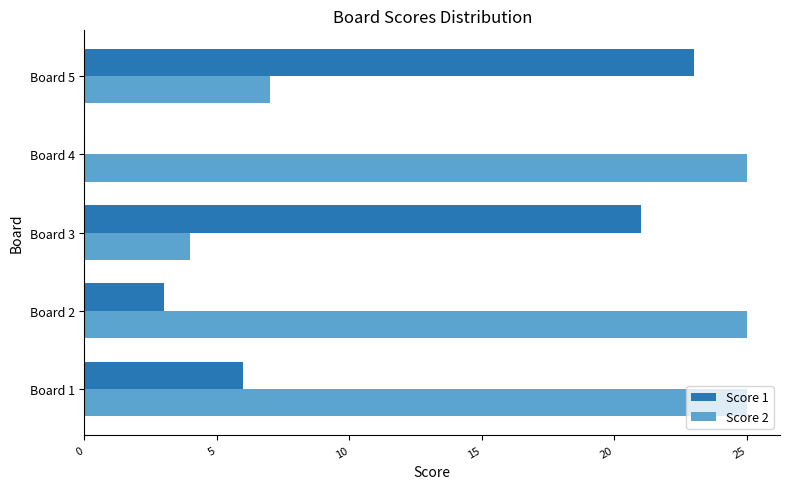

True or false: Score 1 has a value of 21 at Board 3.

True